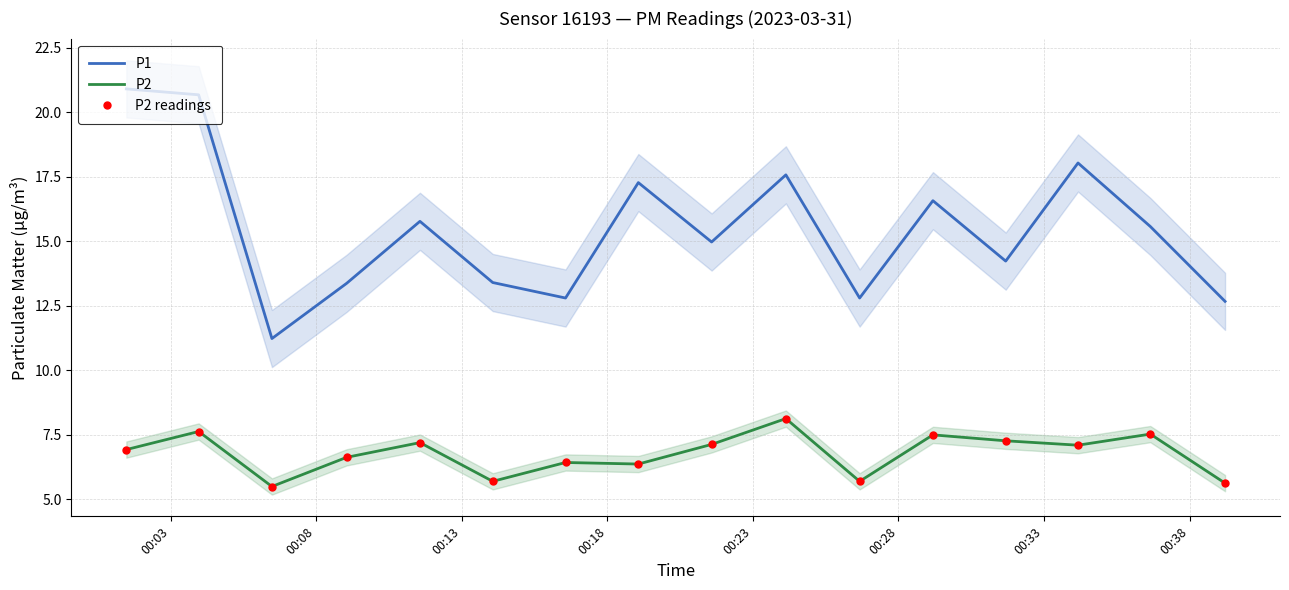

Reading right to left, list all the values displayed in this chart.

P1: 12.7	15.6	18.0	14.2	16.6	12.8	17.6	15.0	17.3	12.8	13.4	15.8	13.4	11.2	20.7	20.9
P2: 5.6	7.5	7.1	7.3	7.5	5.7	8.1	7.1	6.4	6.4	5.7	7.2	6.6	5.5	7.6	6.9
P2 readings: 5.6	7.5	7.1	7.3	7.5	5.7	8.1	7.1	6.4	6.4	5.7	7.2	6.6	5.5	7.6	6.9